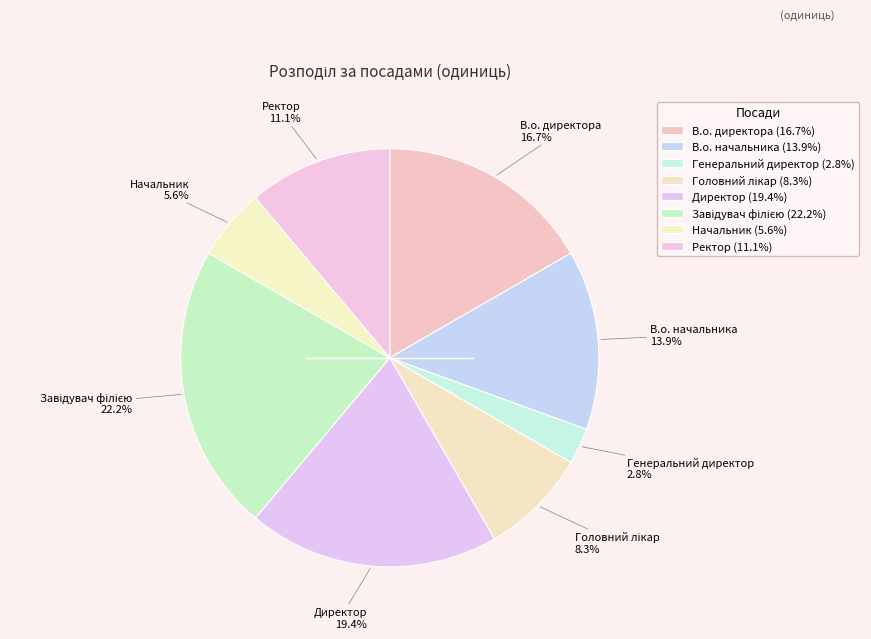

Combined, do В.о. начальника and Завідувач філією account for over 50%?

No